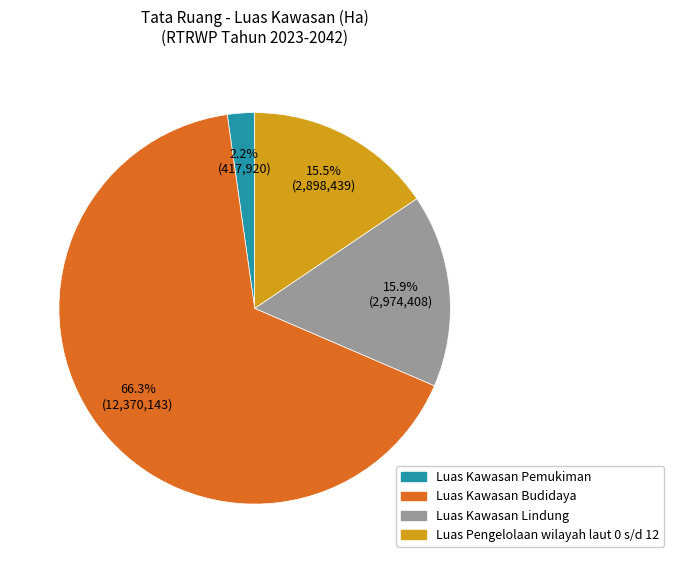

Is the sum of Luas Pengelolaan wilayah laut 0 s/d 12 and Luas Kawasan Lindung greater than half?

No